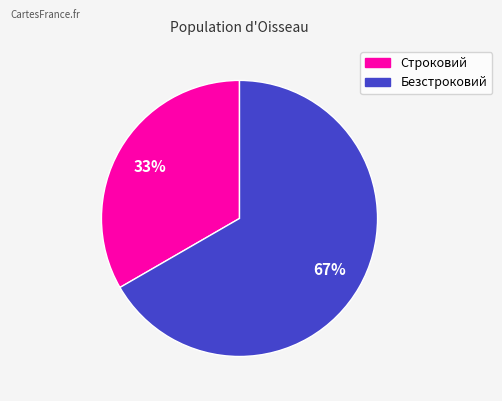

Which category has the smallest portion of the pie?

Строковий